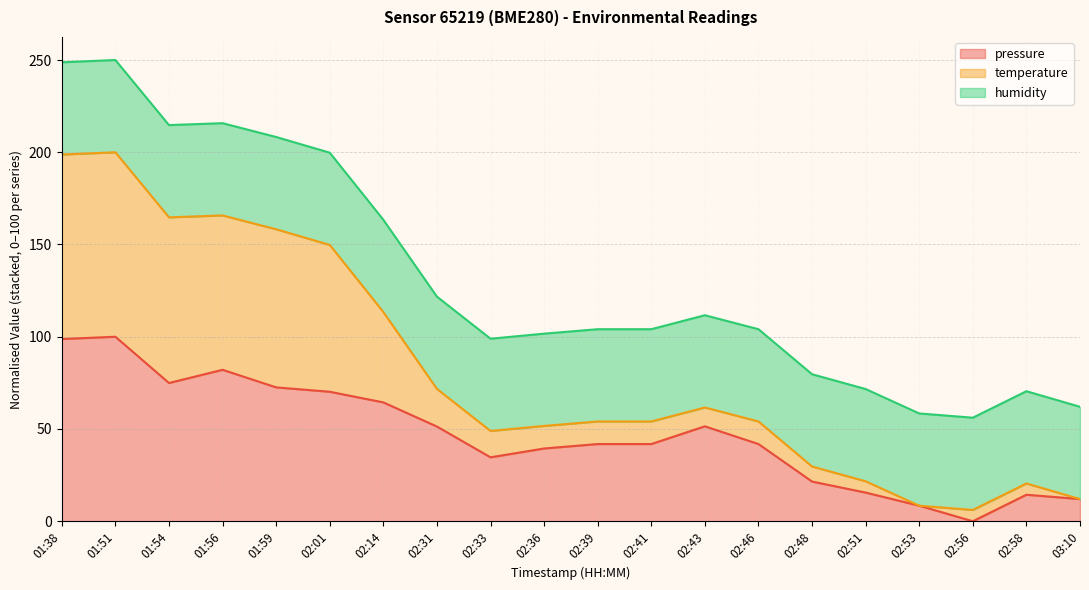

The value of pressure at 02:53 is 8.4. True or false?

True